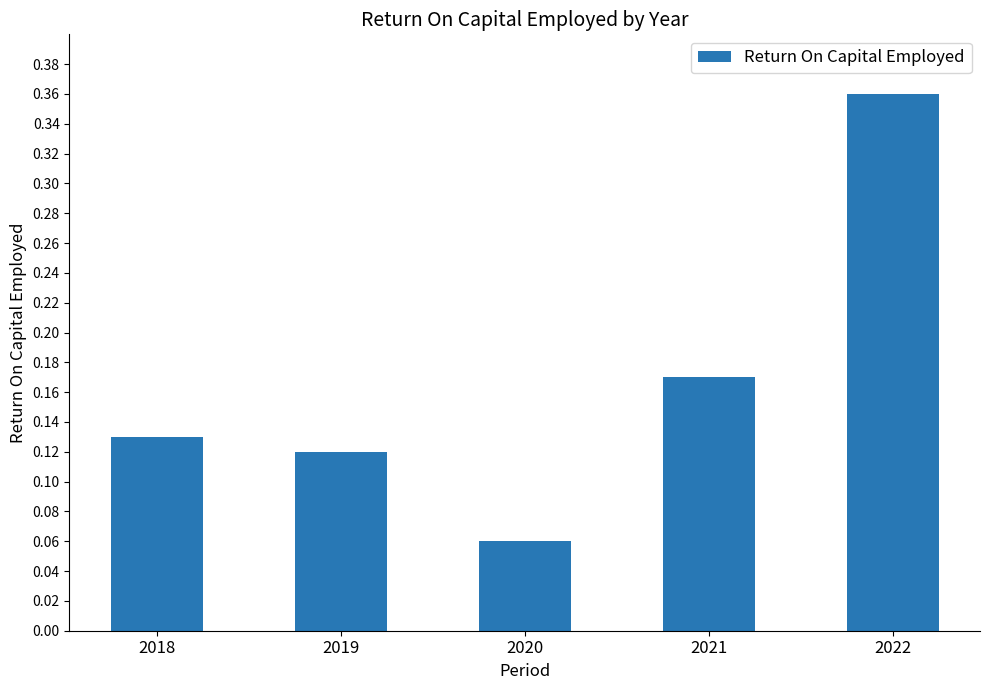

Rank the categories by value from highest to lowest.

2022, 2021, 2018, 2019, 2020